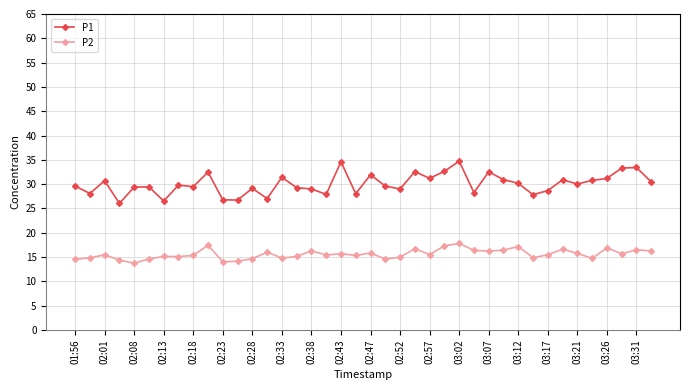

Does the chart have visible grid lines?

Yes